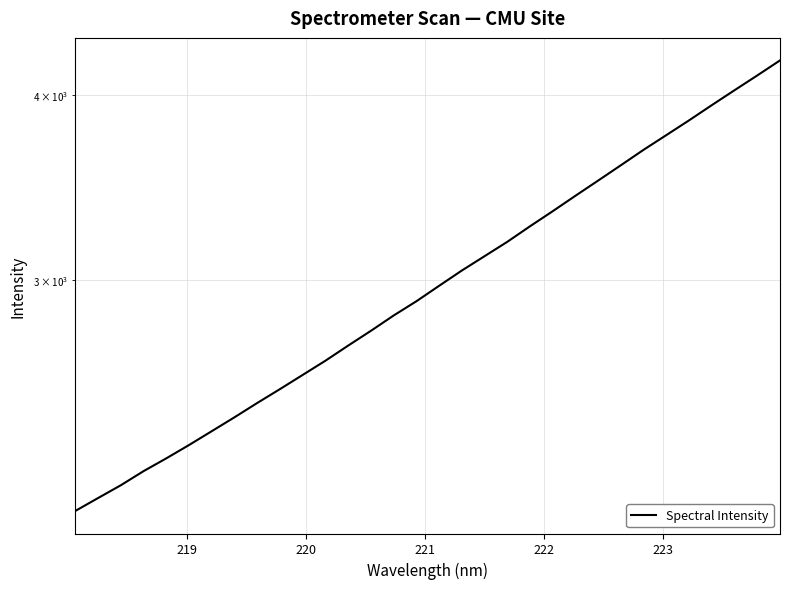

What is the difference between the second highest and second lowest values?

1988.7